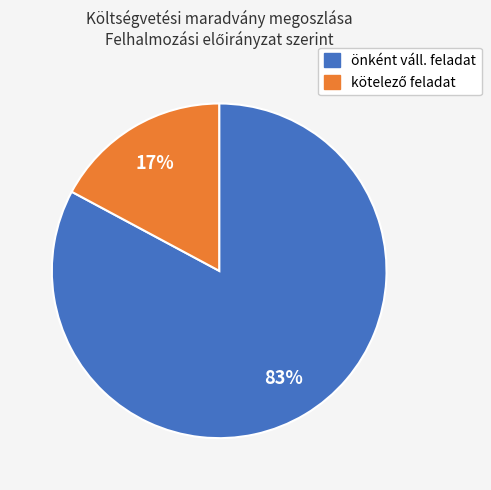

True or false: önként váll. feladat accounts for 89% of the total.

False